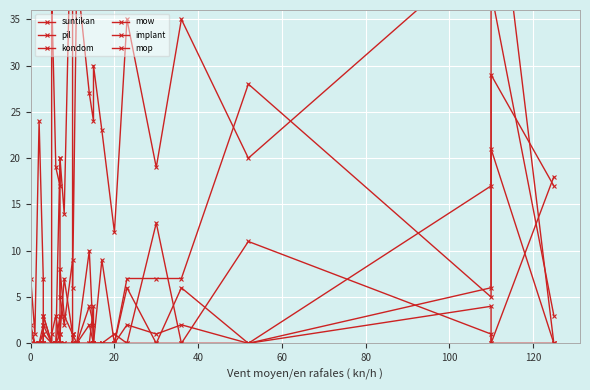

What is the label of the 2nd point from the left?

20